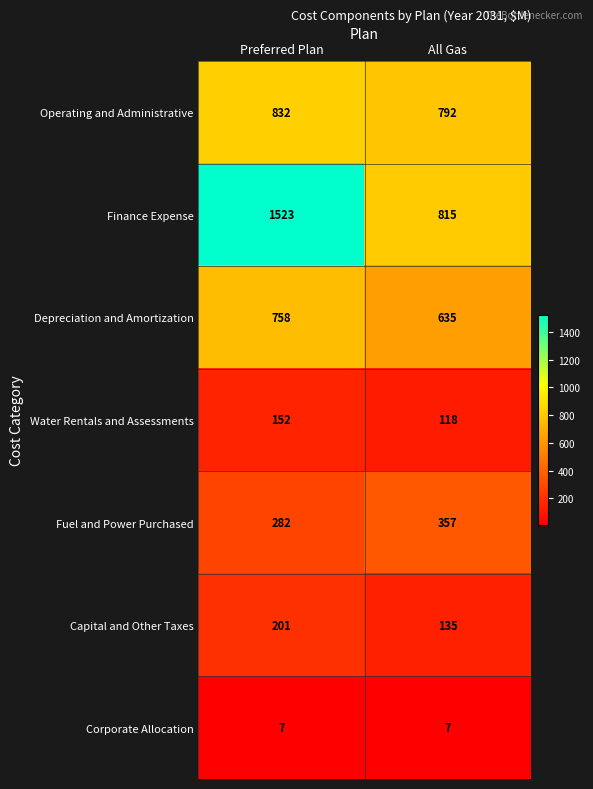

True or false: Fuel and Power Purchased has a value of 357 at All Gas.

True